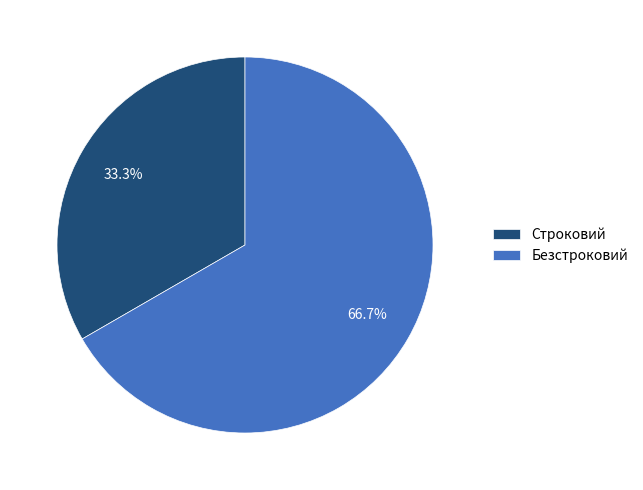

To the nearest percent, what percentage of the pie is Безстроковий?

67%